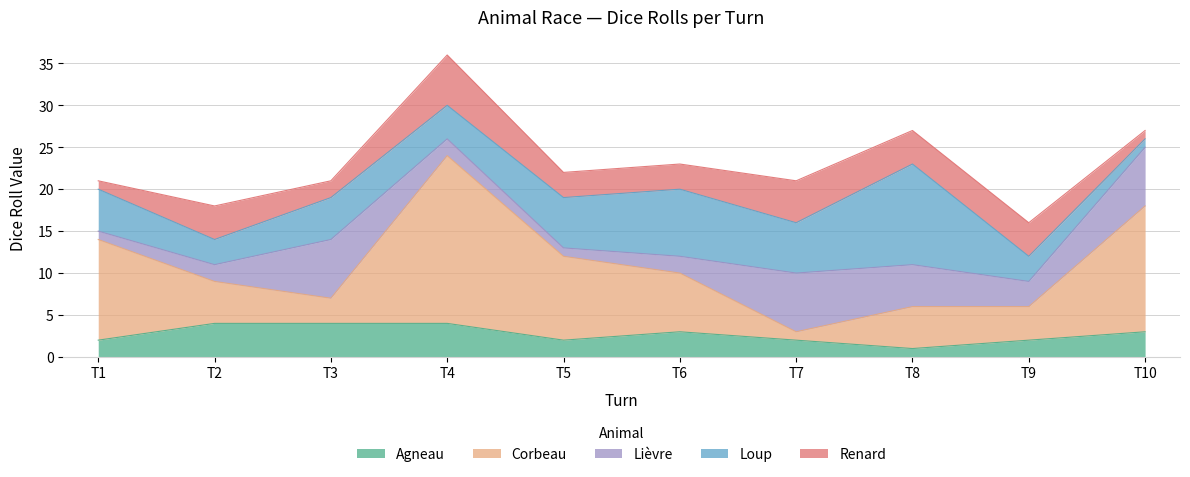

How many interior local peaks does the Loup series have?

3